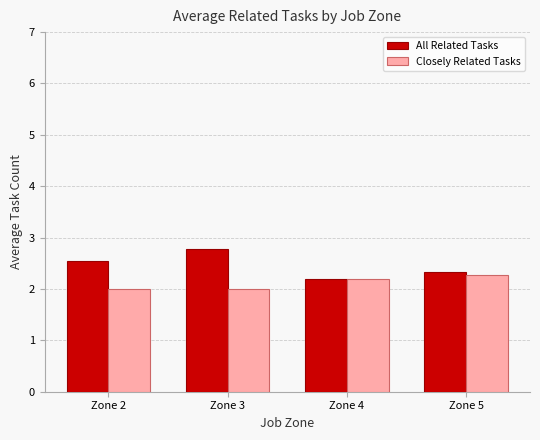

The Closely Related Tasks series shows 3.3 at Zone 4. True or false?

False